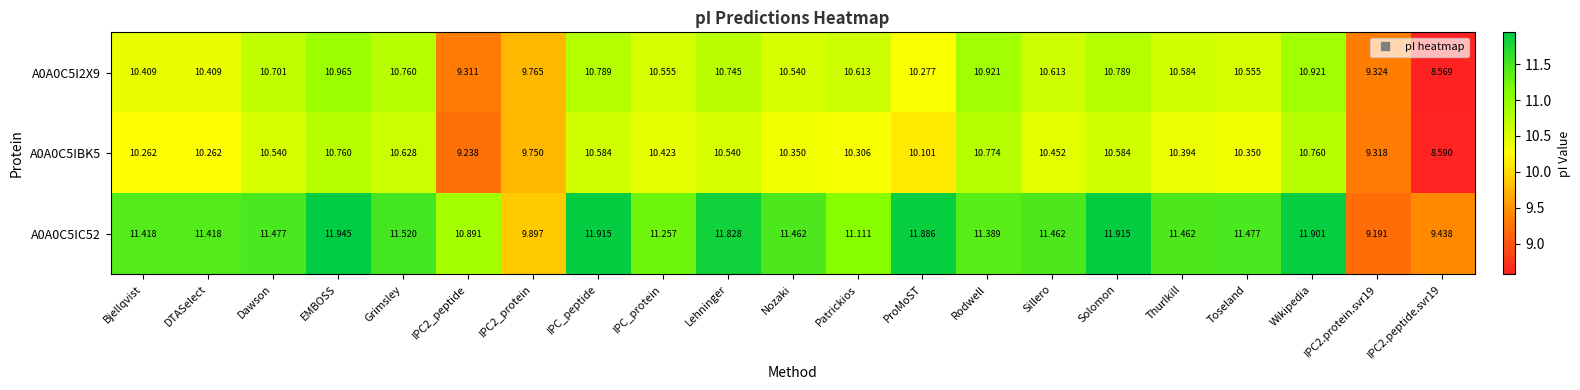

Is the value of A0A0C5IC52 at Rodwell greater than the value of A0A0C5I2X9 at Lehninger?

Yes